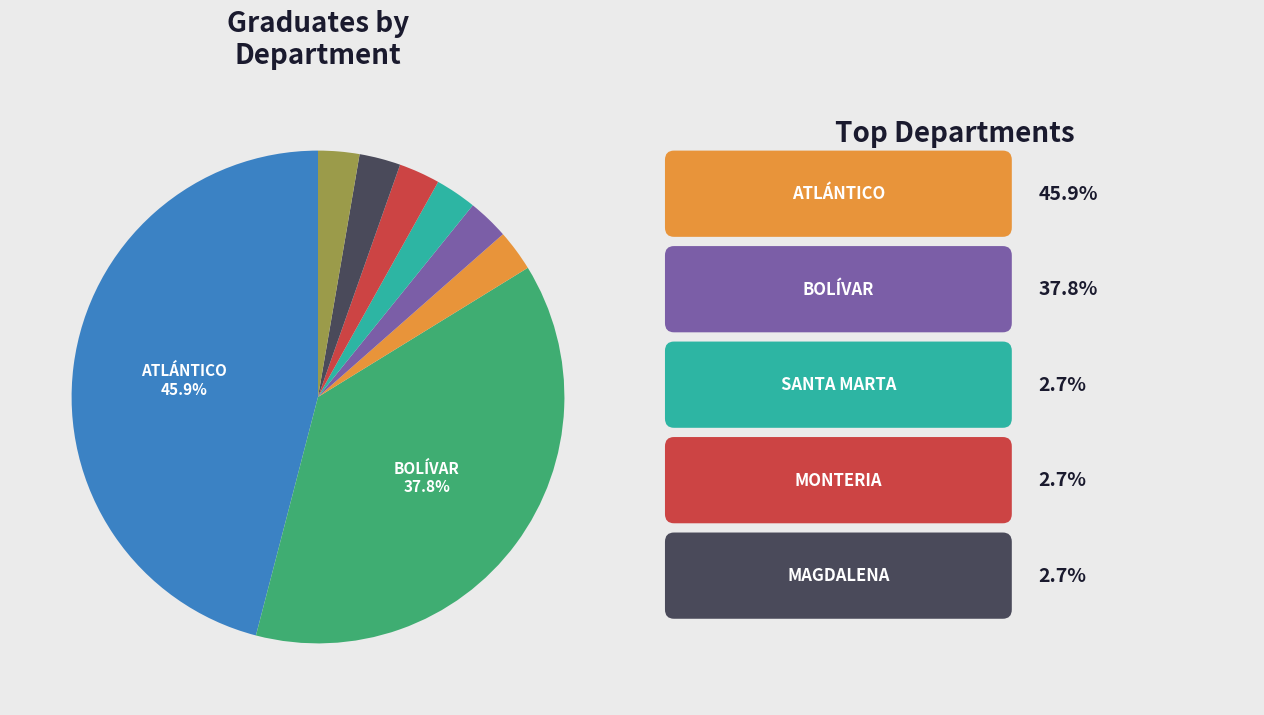

How many segments does this pie chart have?

8